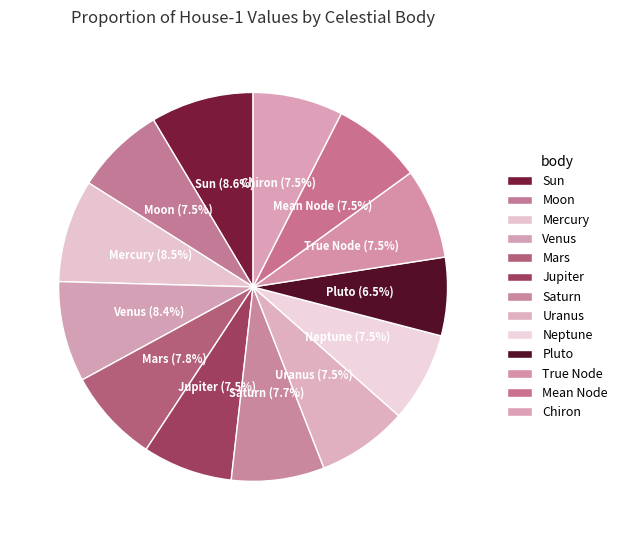

To the nearest percent, what portion does Venus represent?

8%